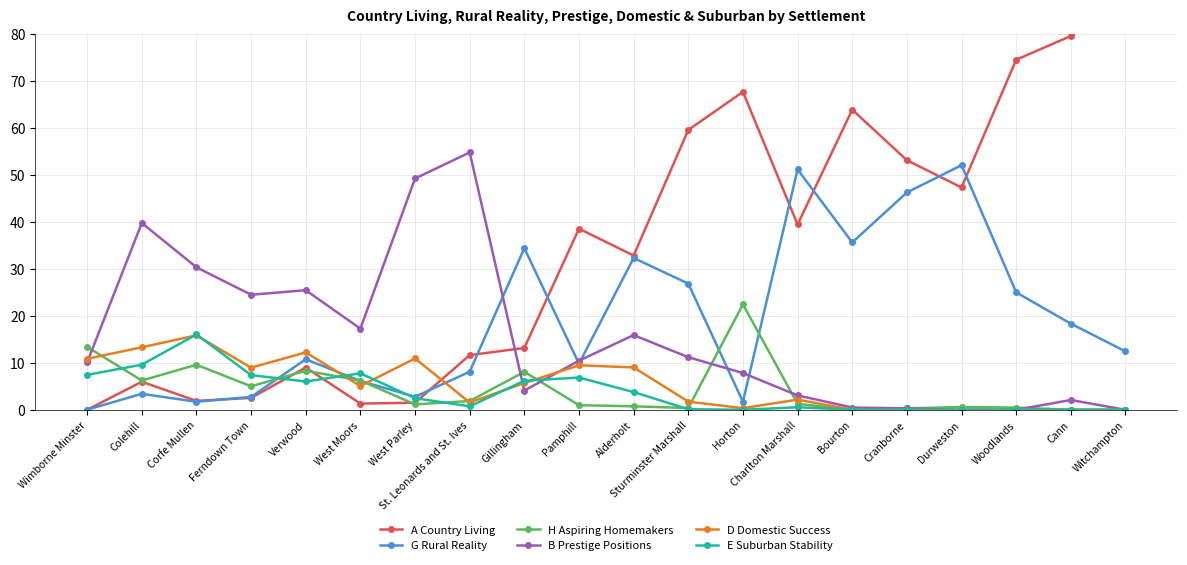

The value of H Aspiring Homemakers at Wimborne Minster is 13.4. True or false?

True